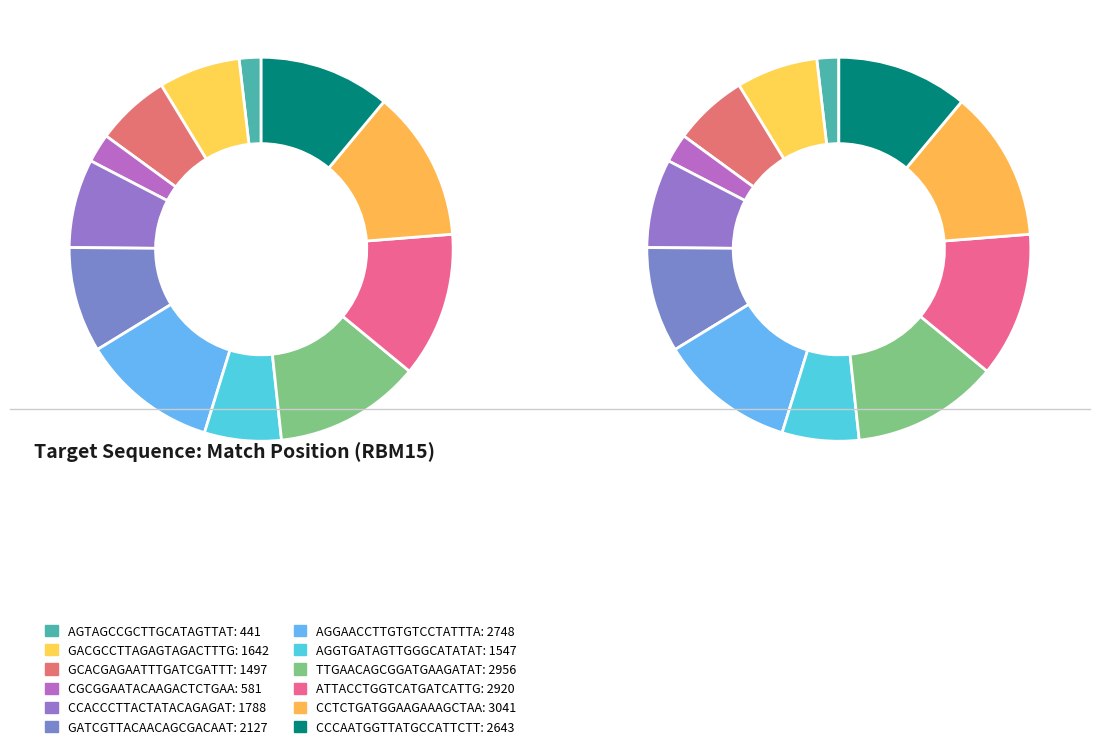

To the nearest percent, what portion does CGCGGAATACAAGACTCTGAA represent?

2%